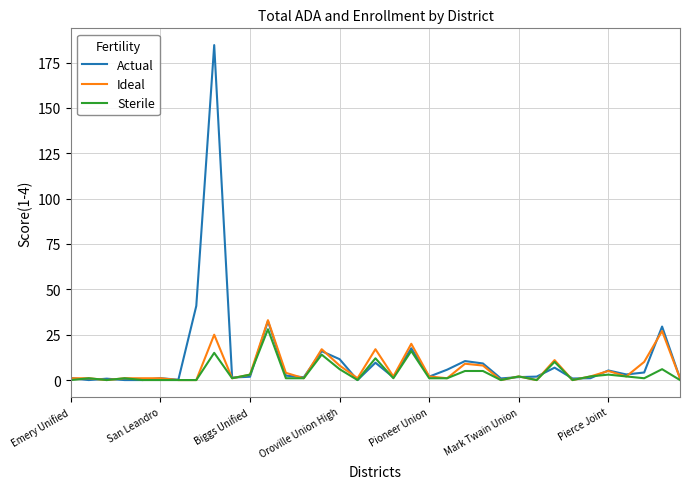

Which series has the widest spread of values?

Actual